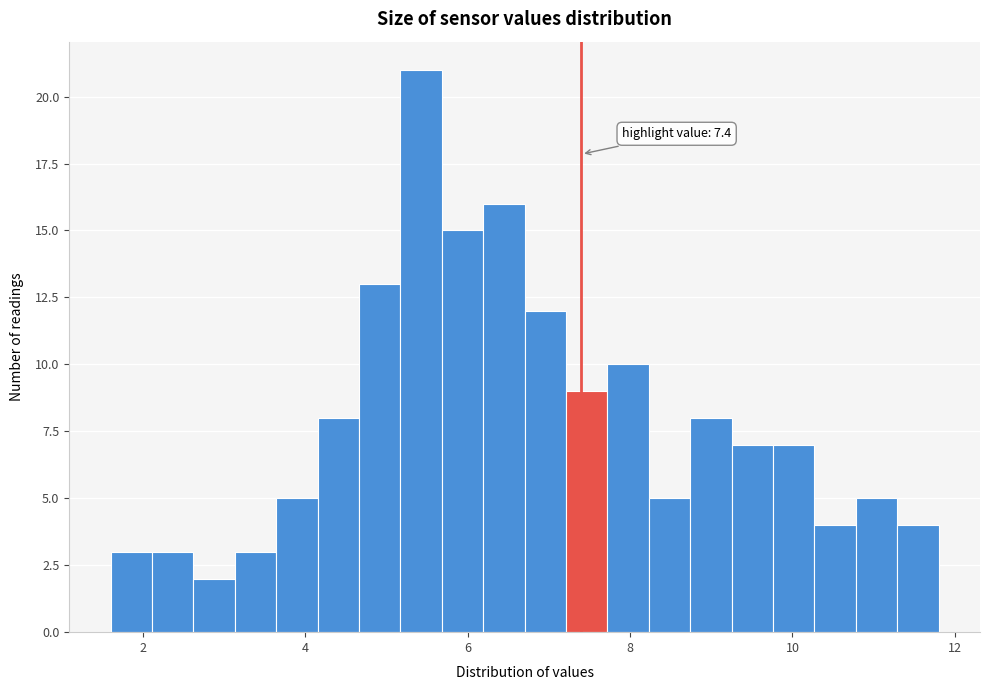

Read against the x-axis, roughly where is the centre of the tallest bar?

5.4